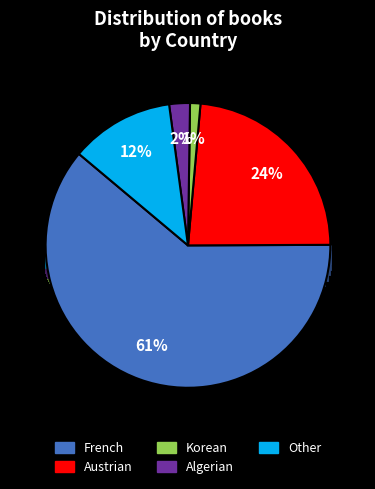

Do Korean and French together represent more than half of the pie?

Yes